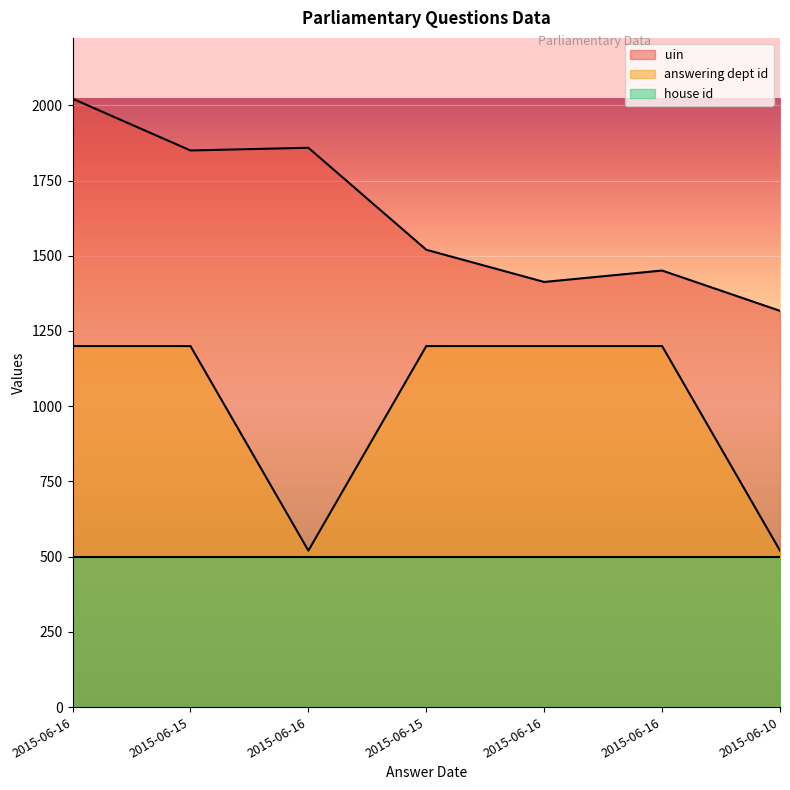

What is the greatest value displayed?

2022